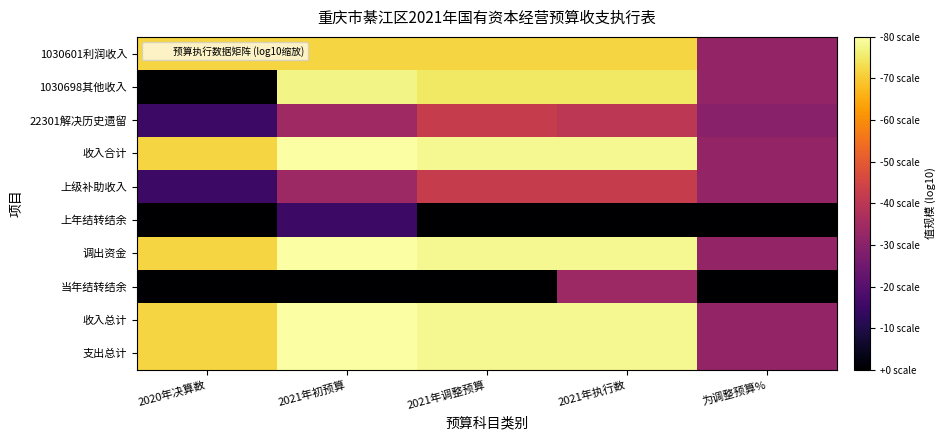

Reading left to right, list all the values displayed in this chart.

1030601利润收入: 2020年决算数=4.5	2021年初预算=4.5	2021年调整预算=4.5	2021年执行数=4.5	为调整预算%=2.0
1030698其他收入: 2020年决算数=0.0	2021年初预算=4.8	2021年调整预算=4.7	2021年执行数=4.7	为调整预算%=2.0
22301解决历史遗留: 2020年决算数=1.0	2021年初预算=2.1	2021年调整预算=2.7	2021年执行数=2.5	为调整预算%=1.9
收入合计: 2020年决算数=4.5	2021年初预算=5.0	2021年调整预算=4.9	2021年执行数=4.9	为调整预算%=2.0
上级补助收入: 2020年决算数=1.0	2021年初预算=2.1	2021年调整预算=2.7	2021年执行数=2.7	为调整预算%=2.0
上年结转结余: 2020年决算数=0.0	2021年初预算=1.0	2021年调整预算=0.0	2021年执行数=0.0	为调整预算%=0.0
调出资金: 2020年决算数=4.5	2021年初预算=5.0	2021年调整预算=4.9	2021年执行数=4.9	为调整预算%=2.0
当年结转结余: 2020年决算数=0.0	2021年初预算=0.0	2021年调整预算=0.0	2021年执行数=2.1	为调整预算%=0.0
收入总计: 2020年决算数=4.5	2021年初预算=5.0	2021年调整预算=4.9	2021年执行数=4.9	为调整预算%=2.0
支出总计: 2020年决算数=4.5	2021年初预算=5.0	2021年调整预算=4.9	2021年执行数=4.9	为调整预算%=2.0